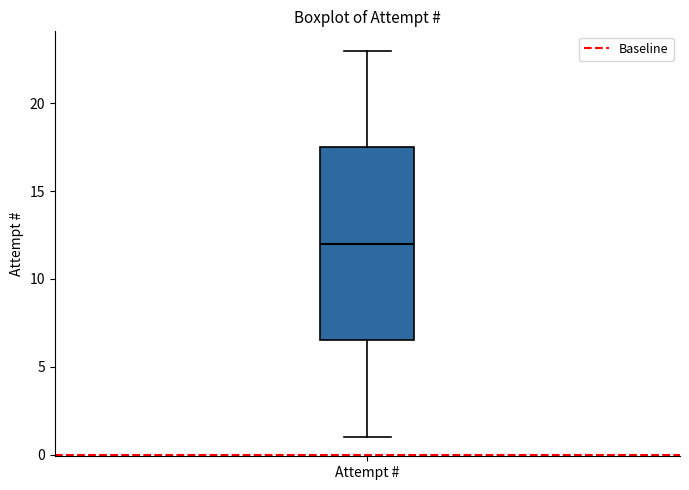

Transcribe this box plot: give where the median line is, the range the box spans, and where the two whiskers end, as read against the y-axis. The values are not printed on the chart, so give them approximately, as read against the axis.

median 12.0, box 6.5 to 17.5, whiskers 1.0 to 23.0